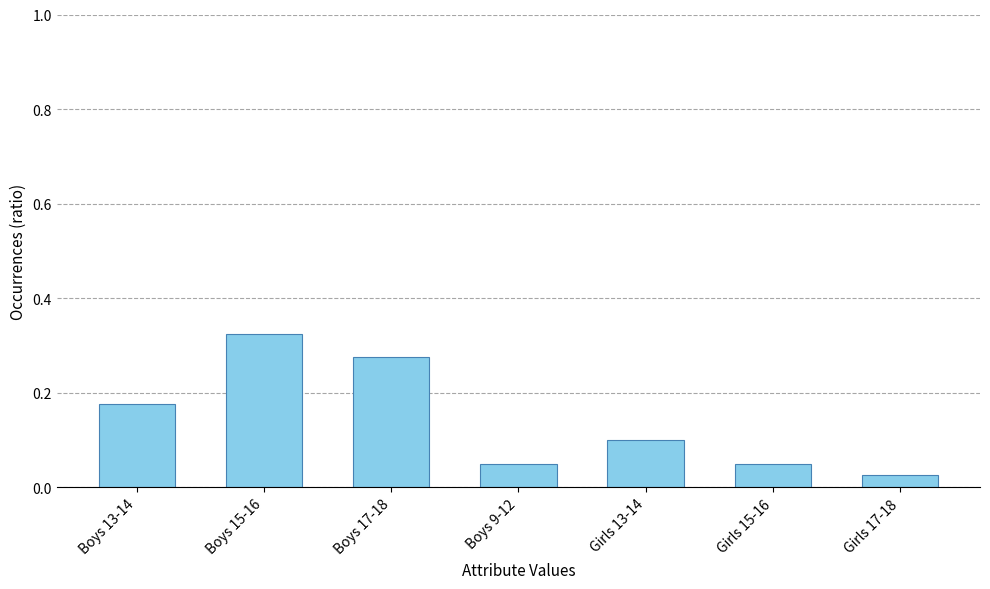

The value at Boys 9-12 is 0.0. True or false?

False